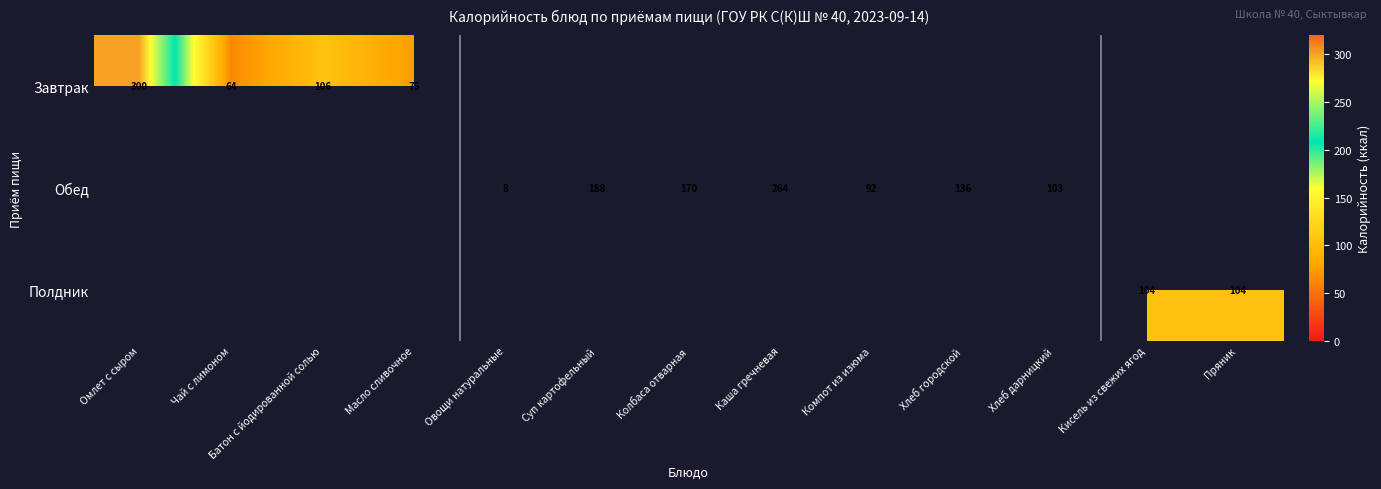

How many series are shown in this chart?

3